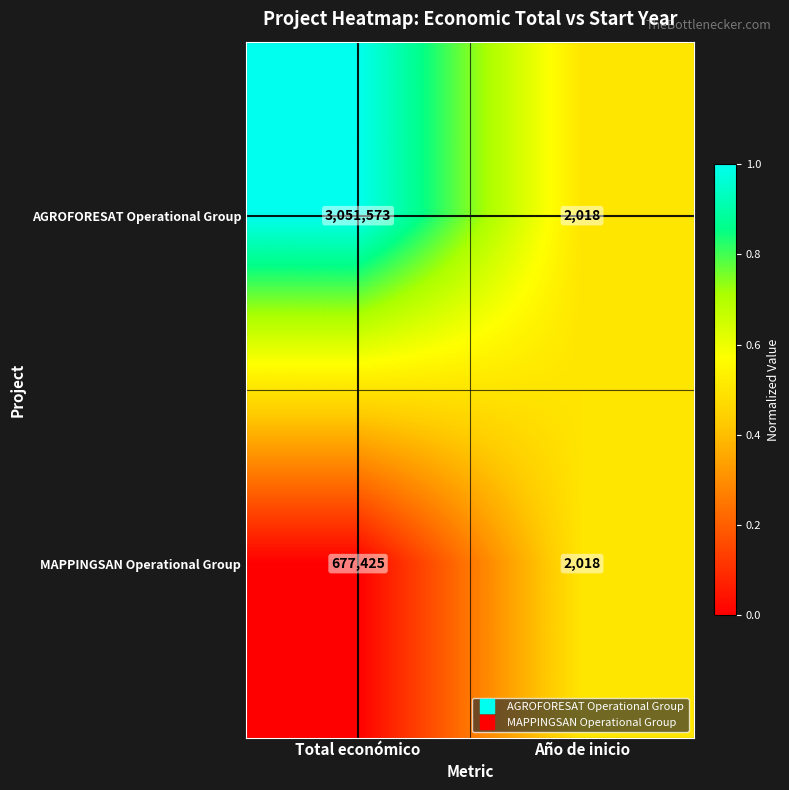

Reading left to right, what are all the values shown in this chart?

AGROFORESAT Operational Group: Total económico=3051573	Año de inicio=2018
MAPPINGSAN Operational Group: Total económico=677425	Año de inicio=2018